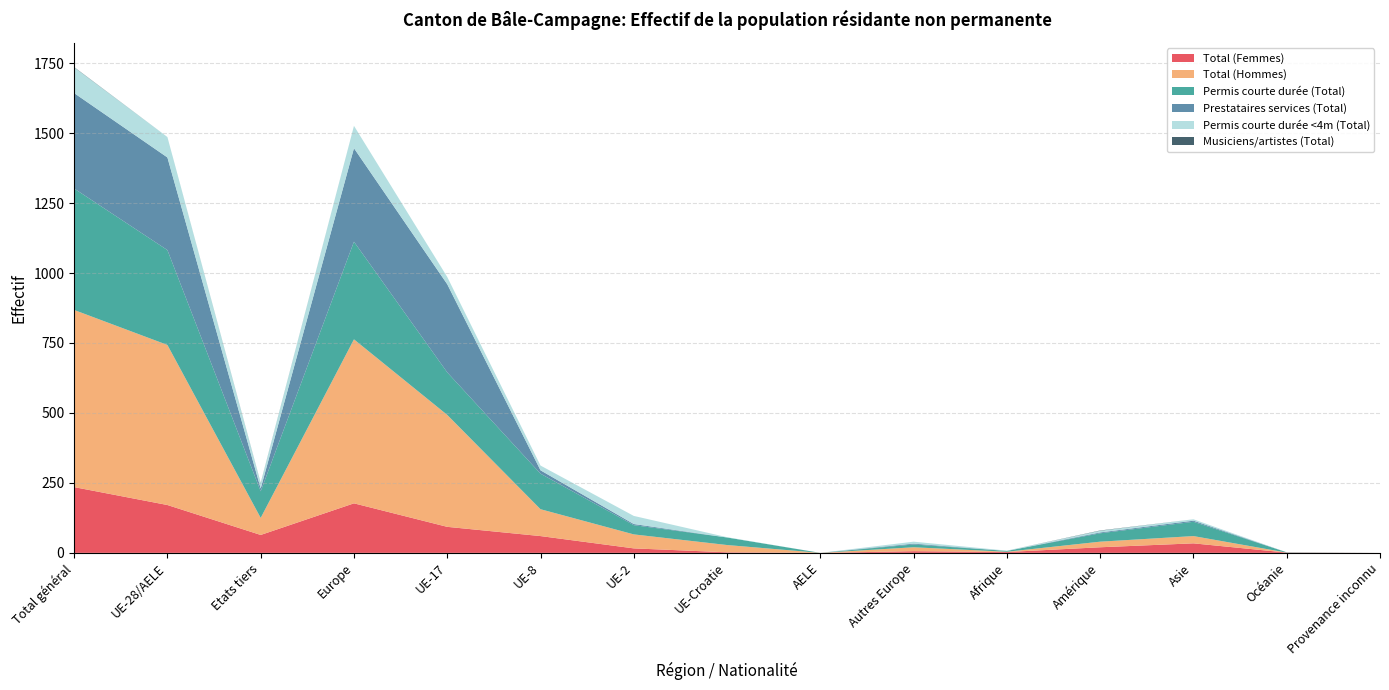

Reading right to left, list all the values displayed in this chart.

Total (Femmes): 0	1	34	20	3	6	0	2	16	60	93	177	64	171	235
Total (Hommes): 0	0	26	20	1	14	0	26	50	96	400	586	61	572	633
Permis courte durée (Total): 0	1	51	30	3	10	0	27	33	127	152	349	95	339	434
Prestataires services (Total): 0	0	4	3	0	3	0	0	4	12	315	334	10	331	341
Permis courte durée <4m (Total): 0	0	5	6	1	7	0	1	29	17	26	80	19	73	92
Musiciens/artistes (Total): 0	0	0	1	0	0	0	0	0	0	0	0	1	0	1